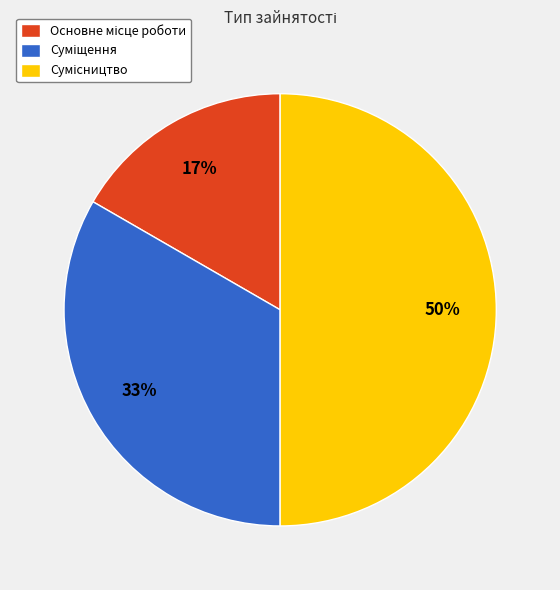

To the nearest percent, what is the average slice percentage?

33%